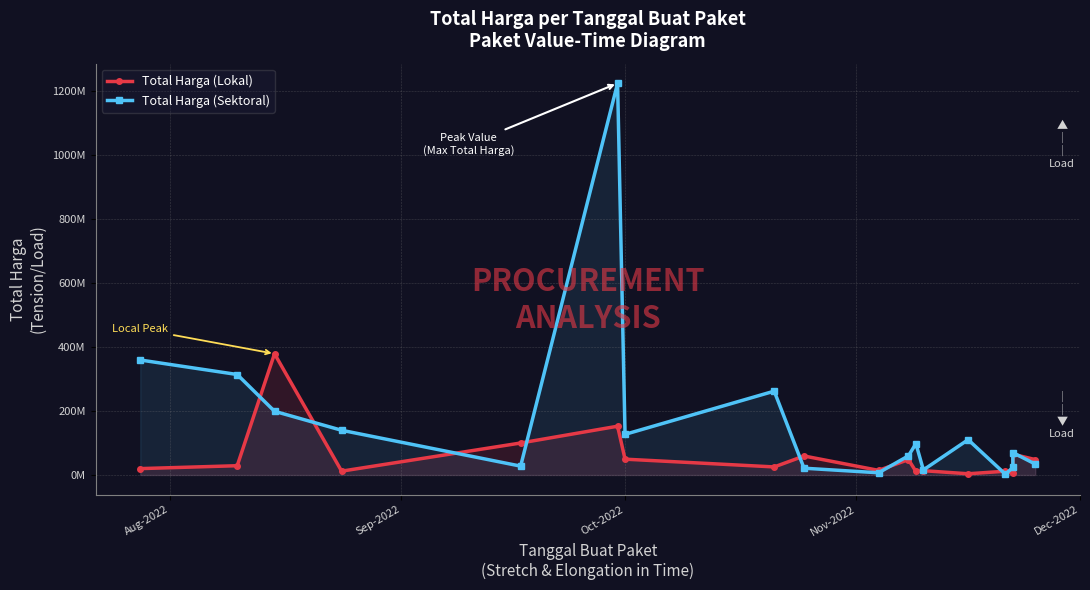

What is the difference between the maximum and minimum values in the Total Harga (Sektoral) series?

1222286250